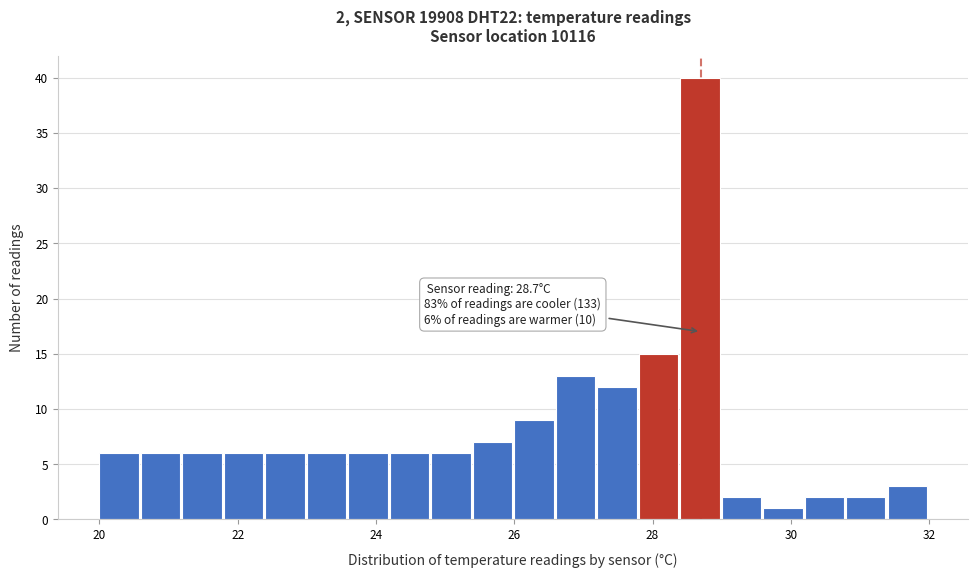

Around what value on the x-axis is the tallest bar? Give the approximate position of its centre, as read against the axis.

28.6